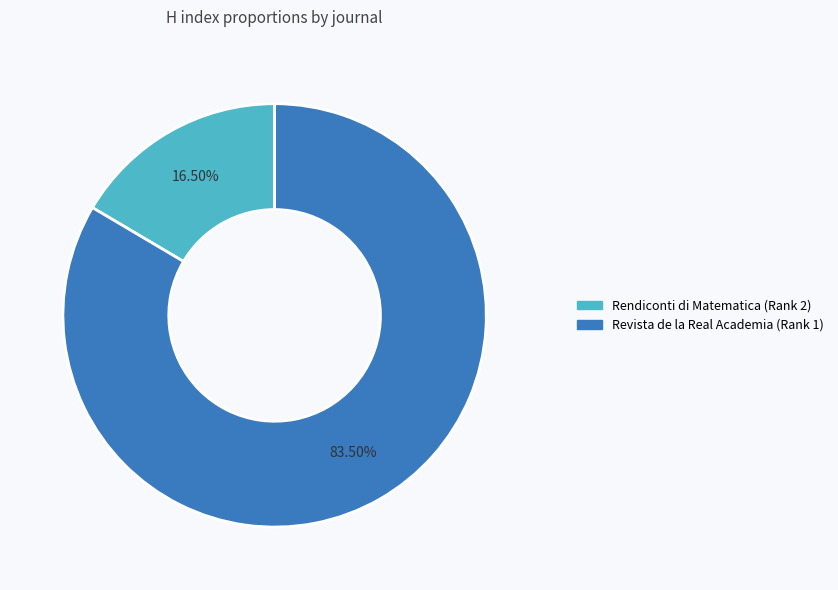

Which slice represents more than half of the pie?

Revista de la Real Academia (Rank 1)